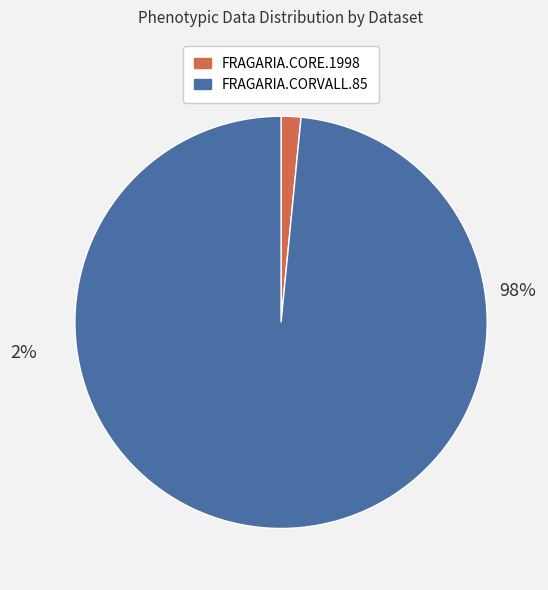

To the nearest percent, what portion does FRAGARIA.CORE.1998 represent?

2%